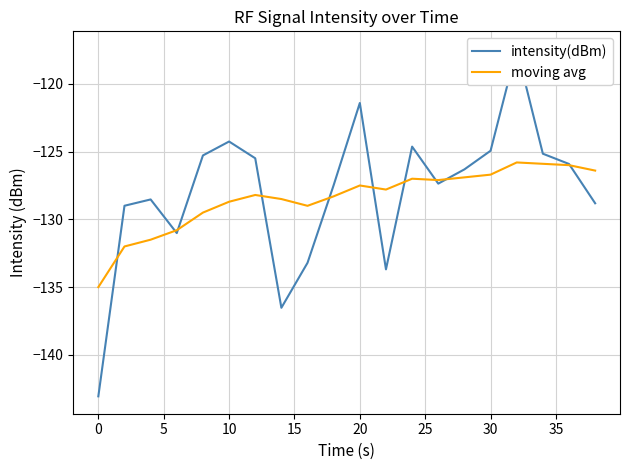

What is the average value of the moving avg series?

-128.4